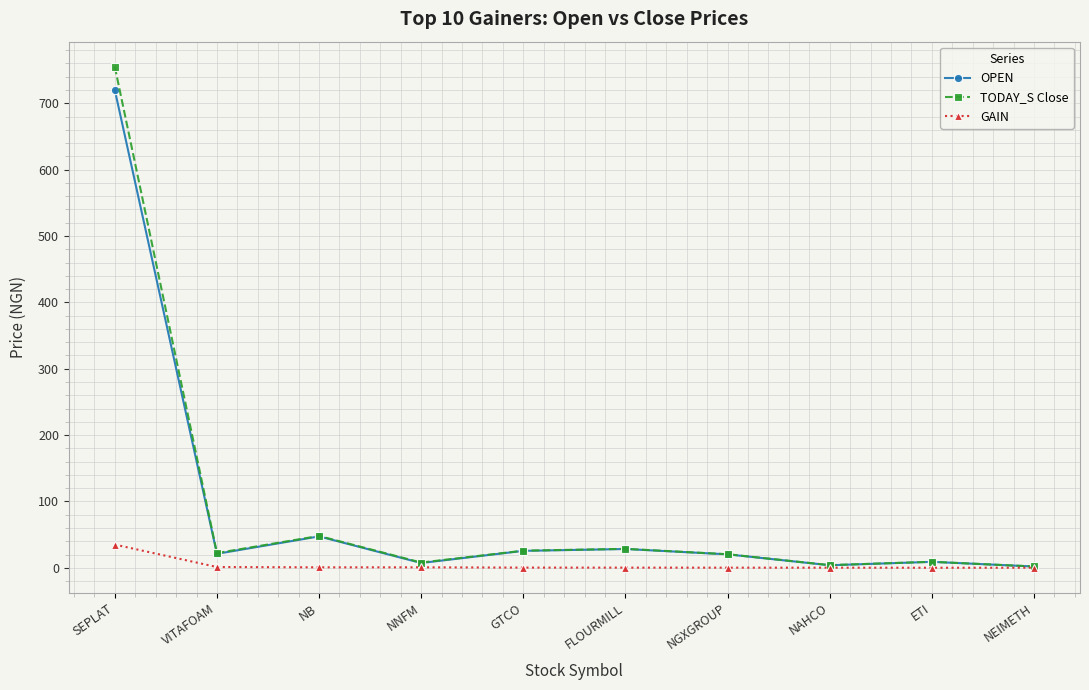

How many distinct data groups are displayed?

3